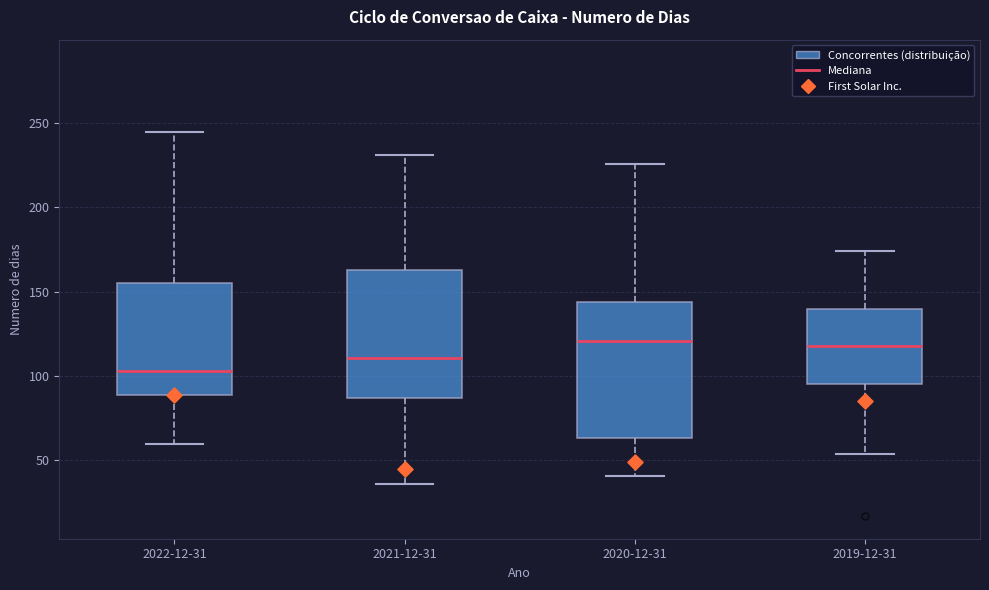

Reading left to right, read every box against the y-axis: the position of its median line, the range the box covers, and the ends of its whiskers. The values are not printed on the chart, so give them approximately, as read against the axis.

2022-12-31: median 105, box 90 to 155, whiskers 60 to 245
2021-12-31: median 110, box 85 to 165, whiskers 35 to 230
2020-12-31: median 120, box 65 to 145, whiskers 40 to 225
2019-12-31: median 120, box 95 to 140, whiskers 55 to 175